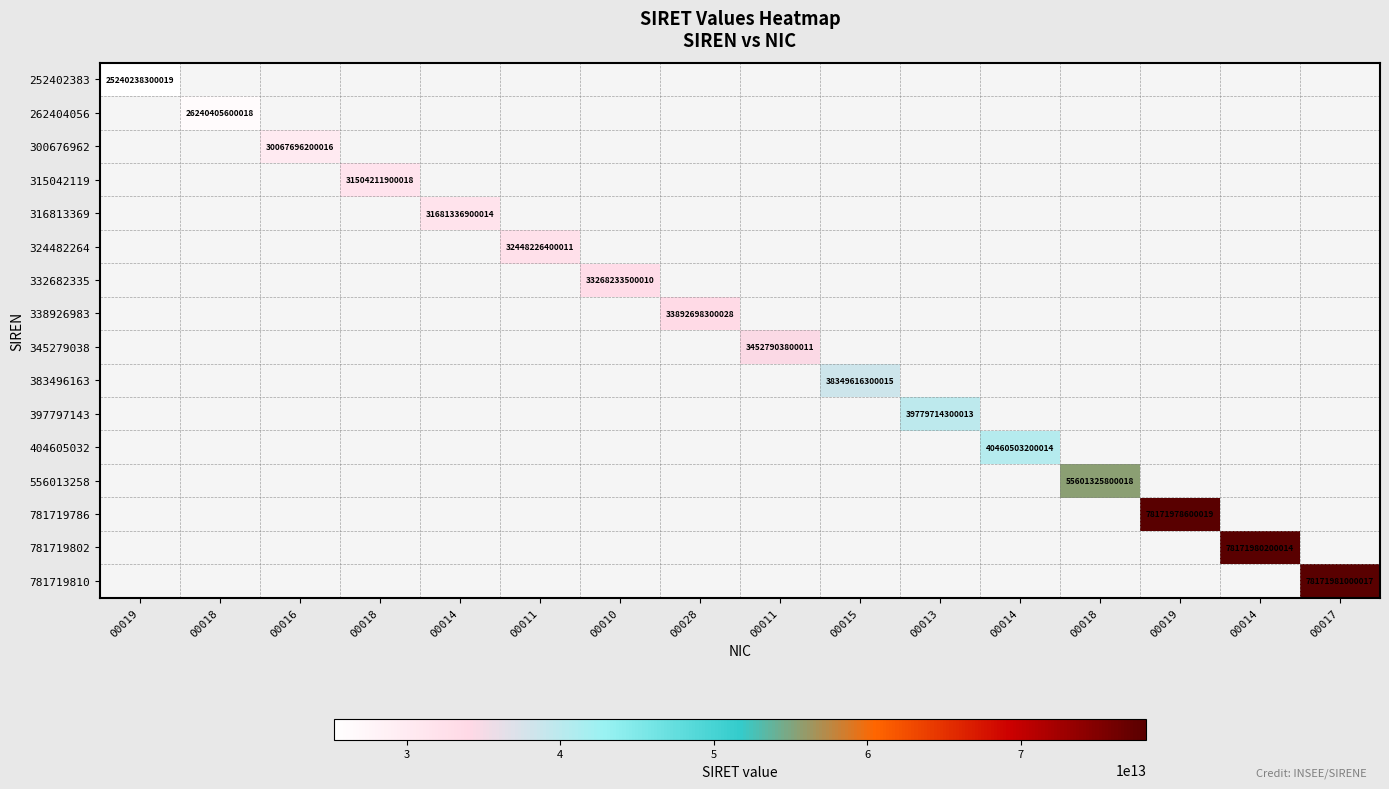

At which category does the chart reach its minimum across all series?

00019